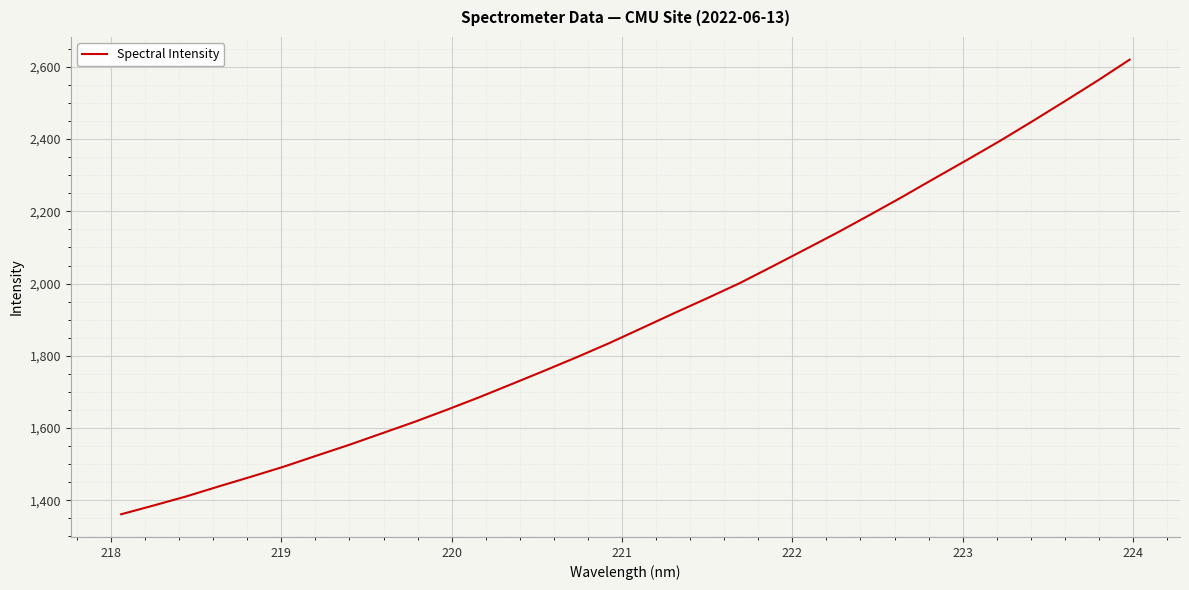

True or false: there are more than 1 points higher than both neighbors.

False